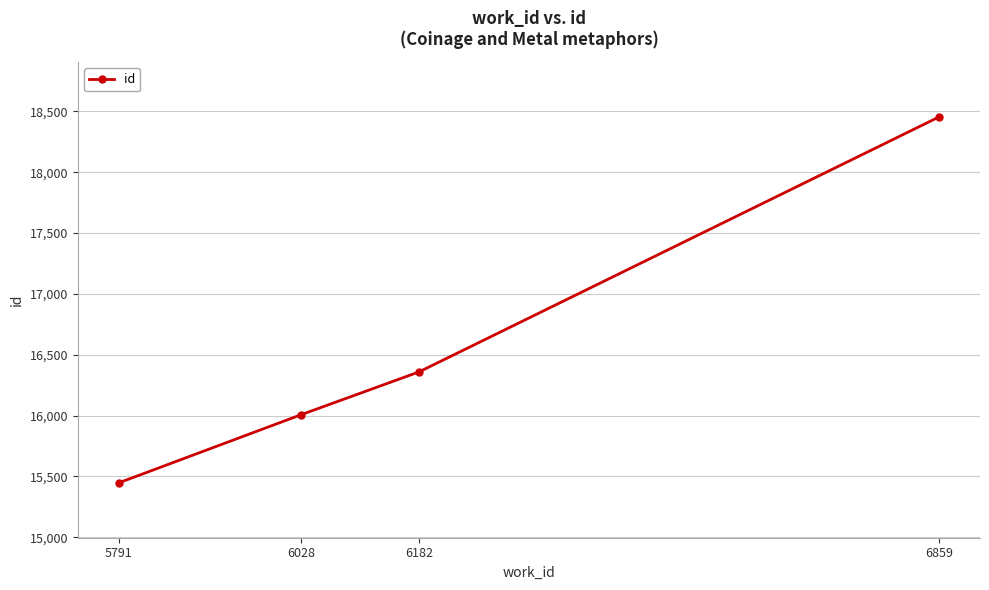

What is the sum of the values at 6028 and 6182?

32365